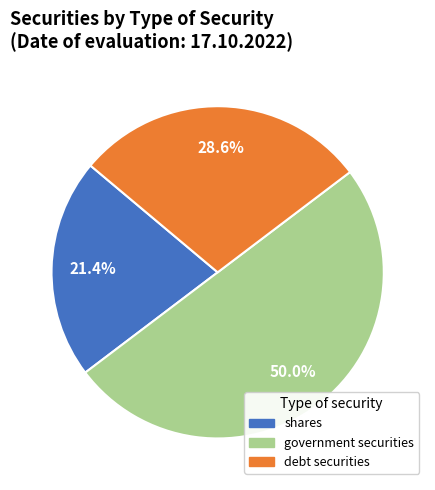

What portion of the pie excludes debt securities?

71.4%